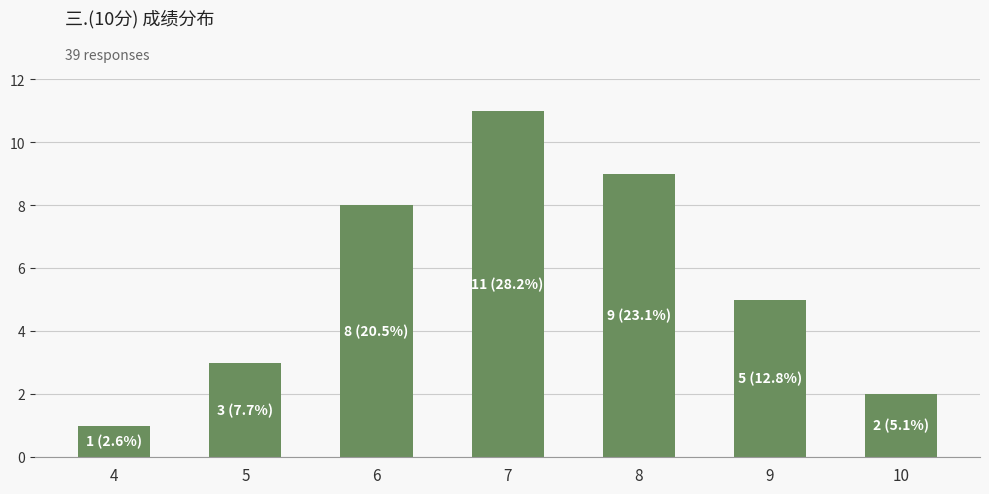

What is the average value?

6